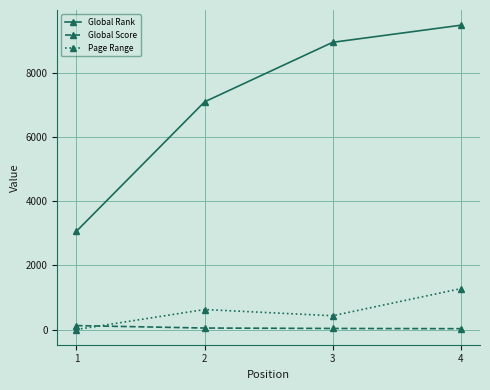

What is the difference between the maximum and minimum values in the Page Range series?

1276